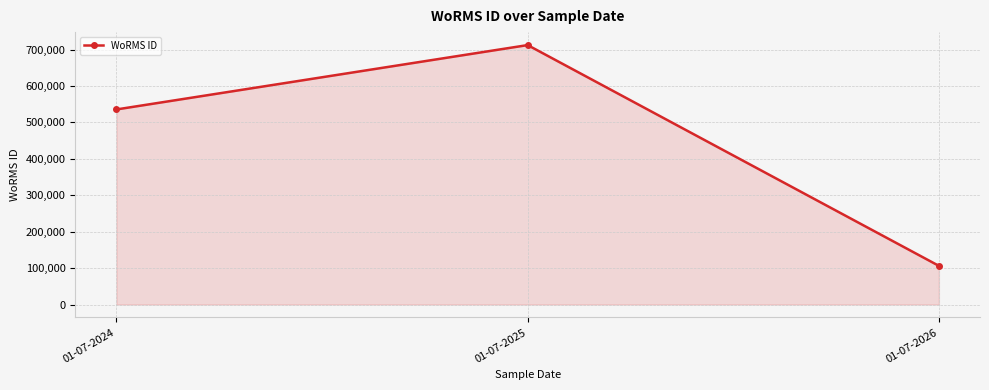

True or false: the data shows 535477 at 01-07-2024.

True